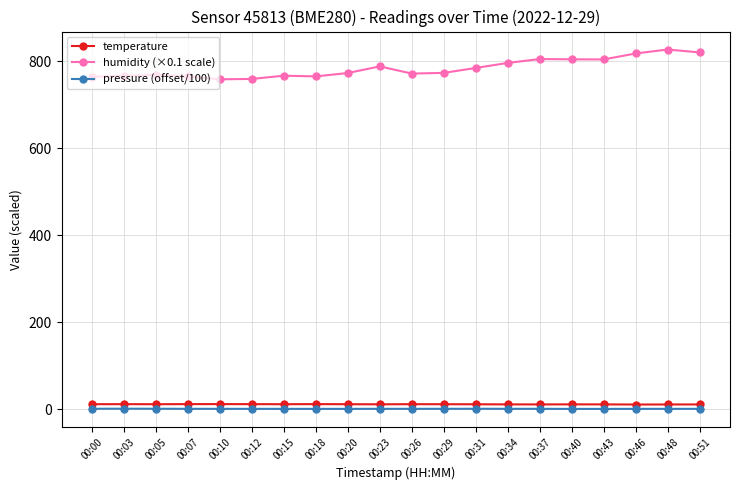

What are all the series names shown in the legend?

temperature, humidity (×0.1 scale), pressure (offset/100)